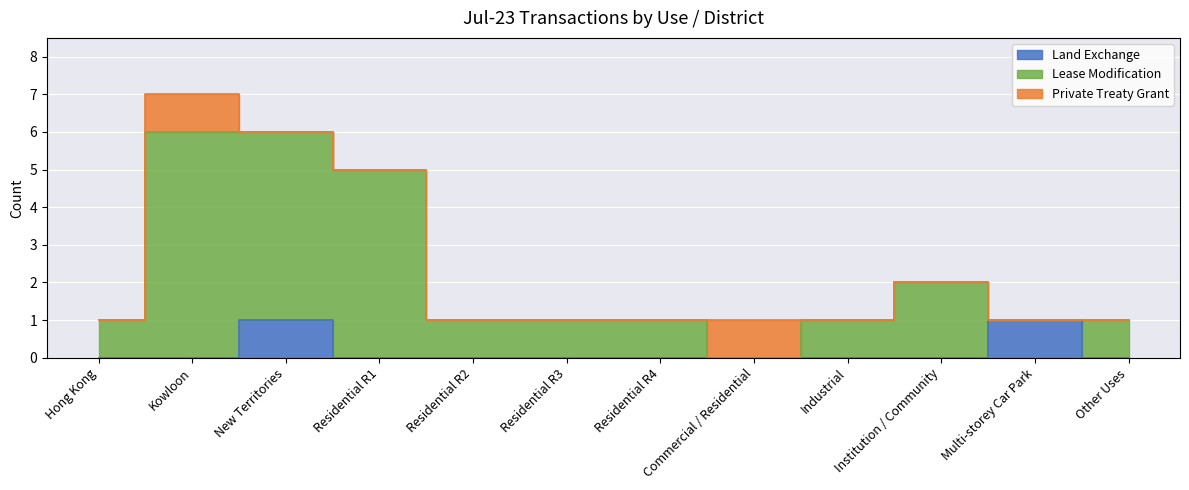

Where does the Lease Modification series first go above 1?

Kowloon